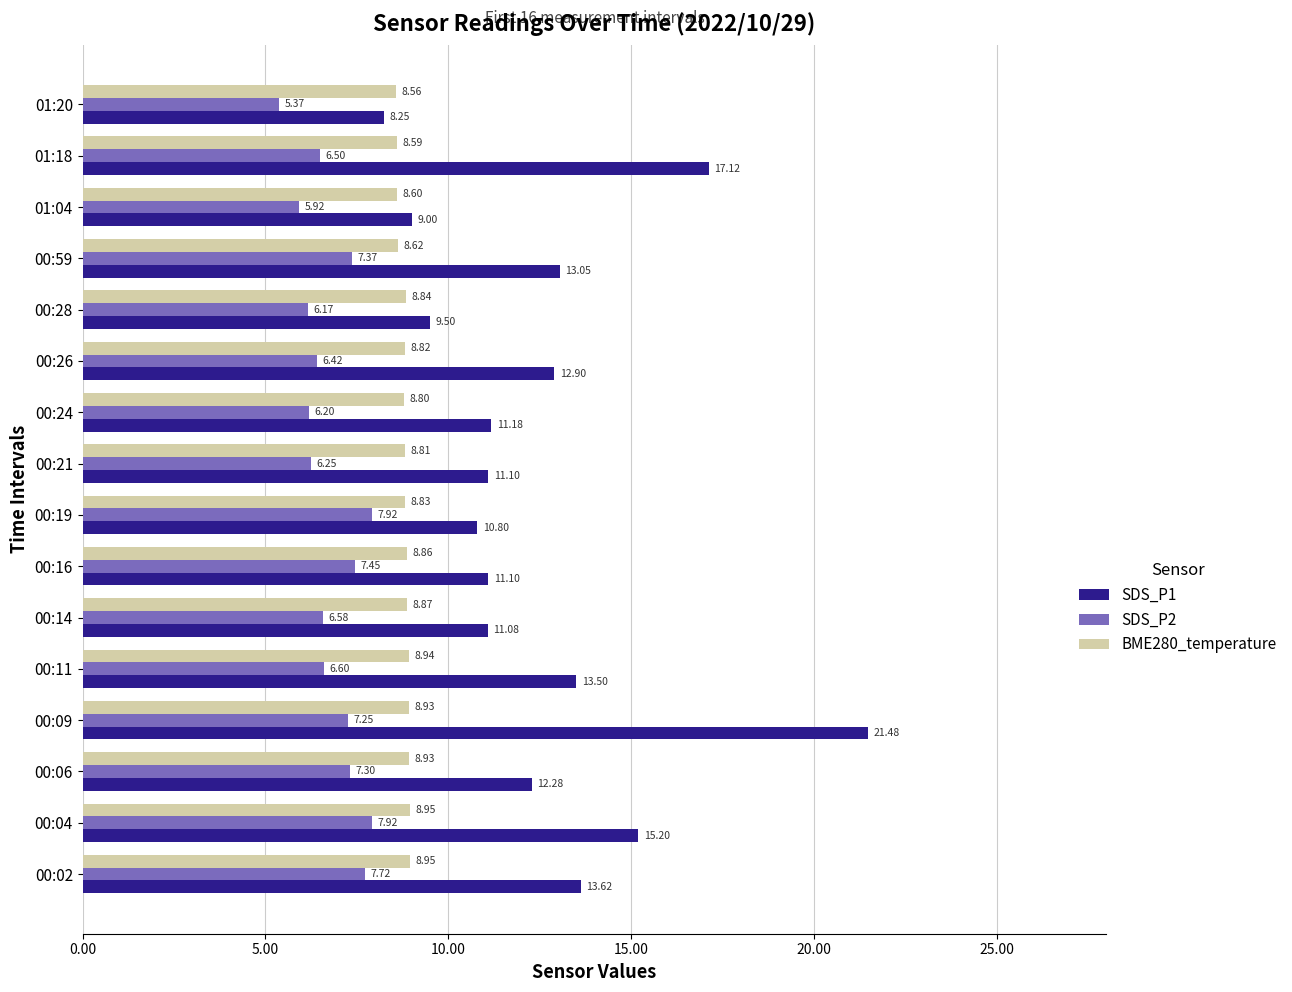

Which category has the lowest value across all series?

01:20